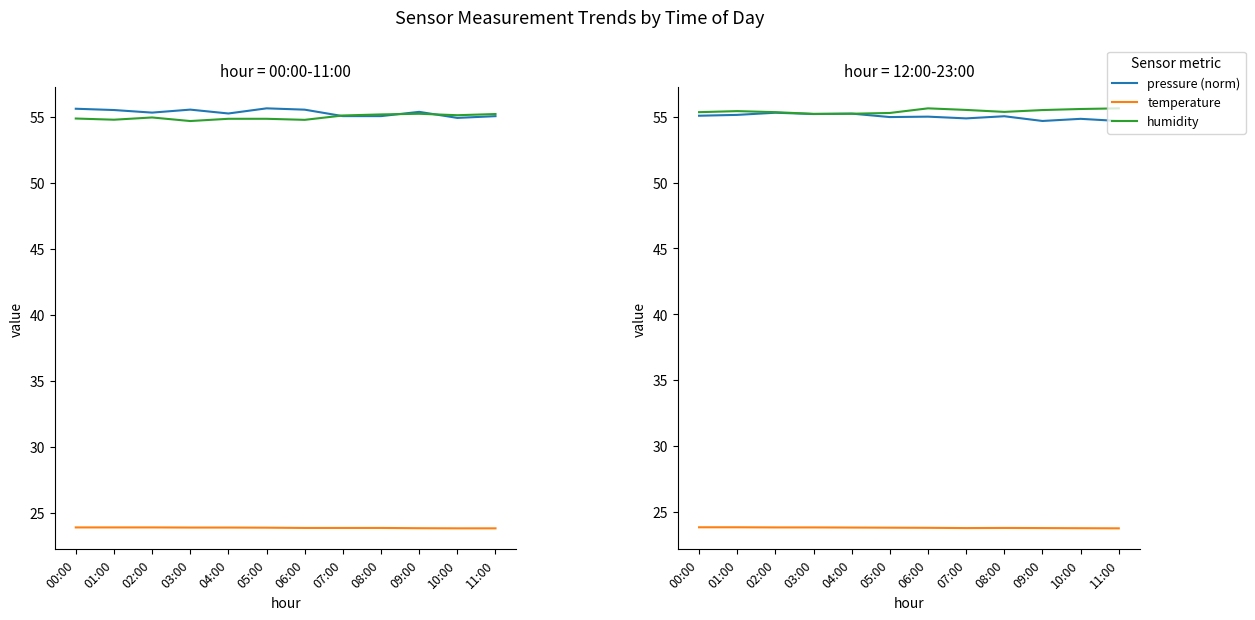

Which label corresponds to the largest value in the chart?

06:00